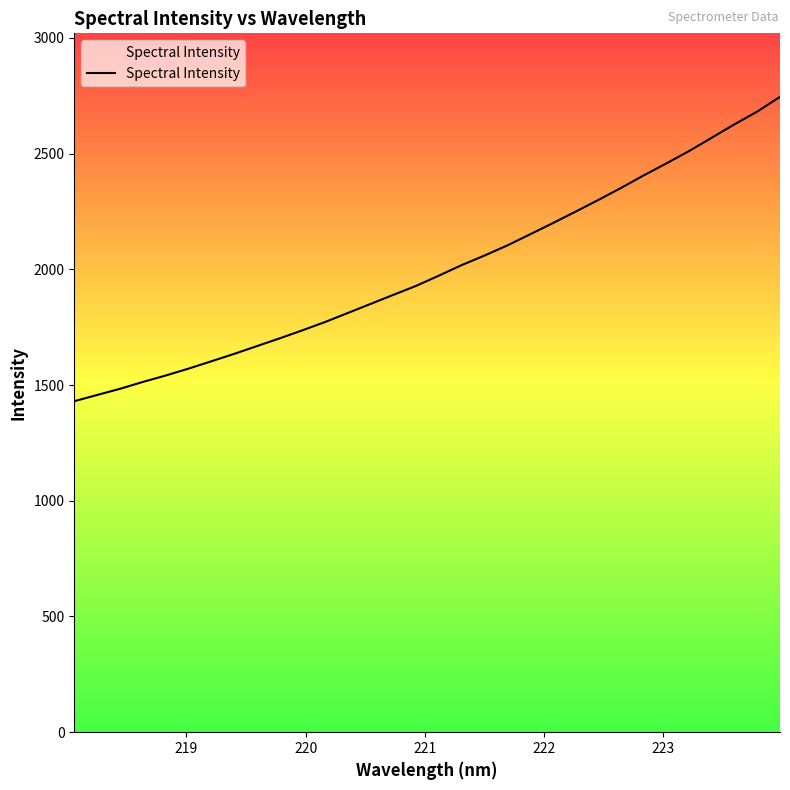

The chart shows a value of 2745.0 at 223.9802. True or false?

True